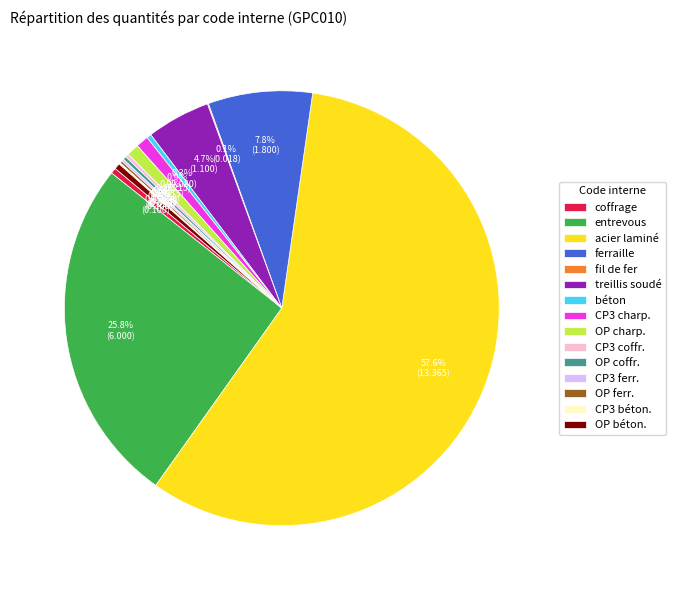

Which category has the biggest portion of the pie?

acier laminé